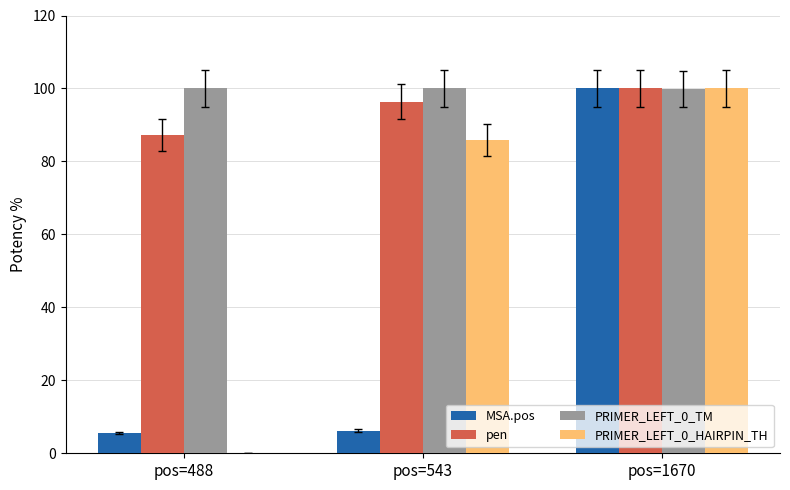

What is the maximum value for pen?

100.0